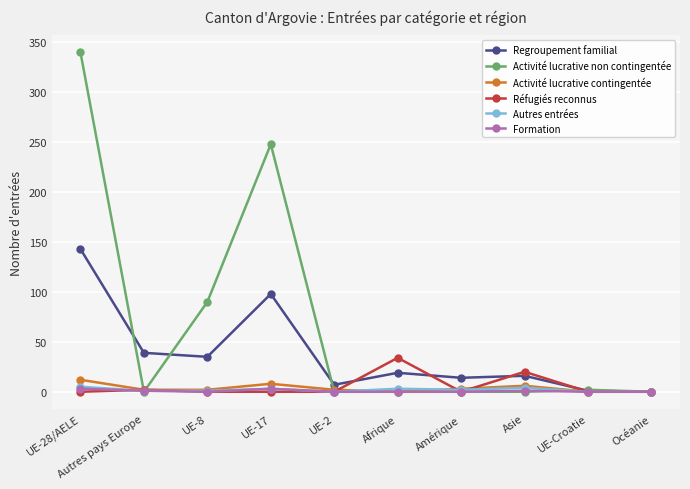

Is it true that Activité lucrative contingentée equals 2 at UE-8?

True